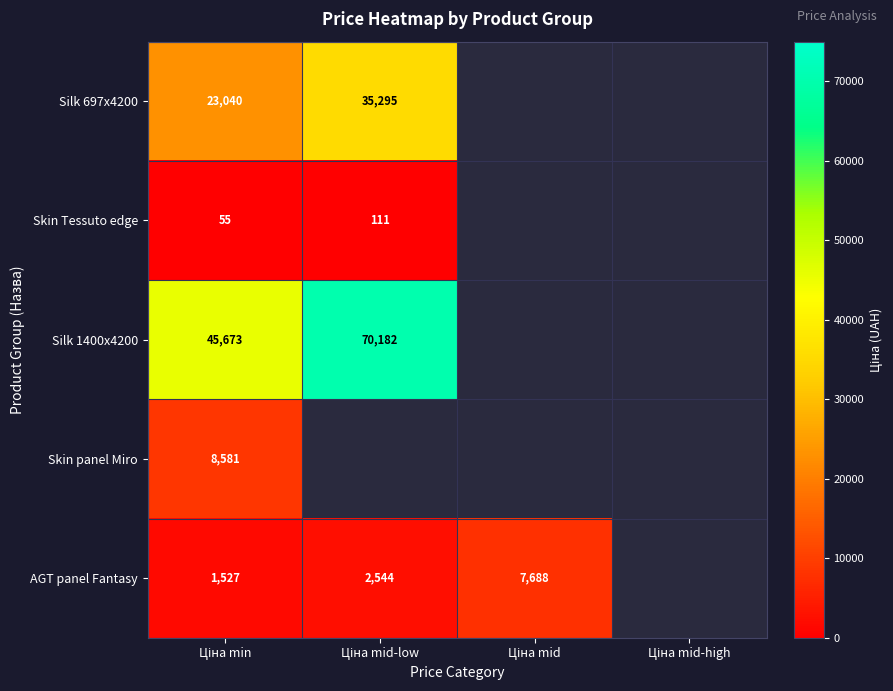

How many categories are shown in the chart?

4